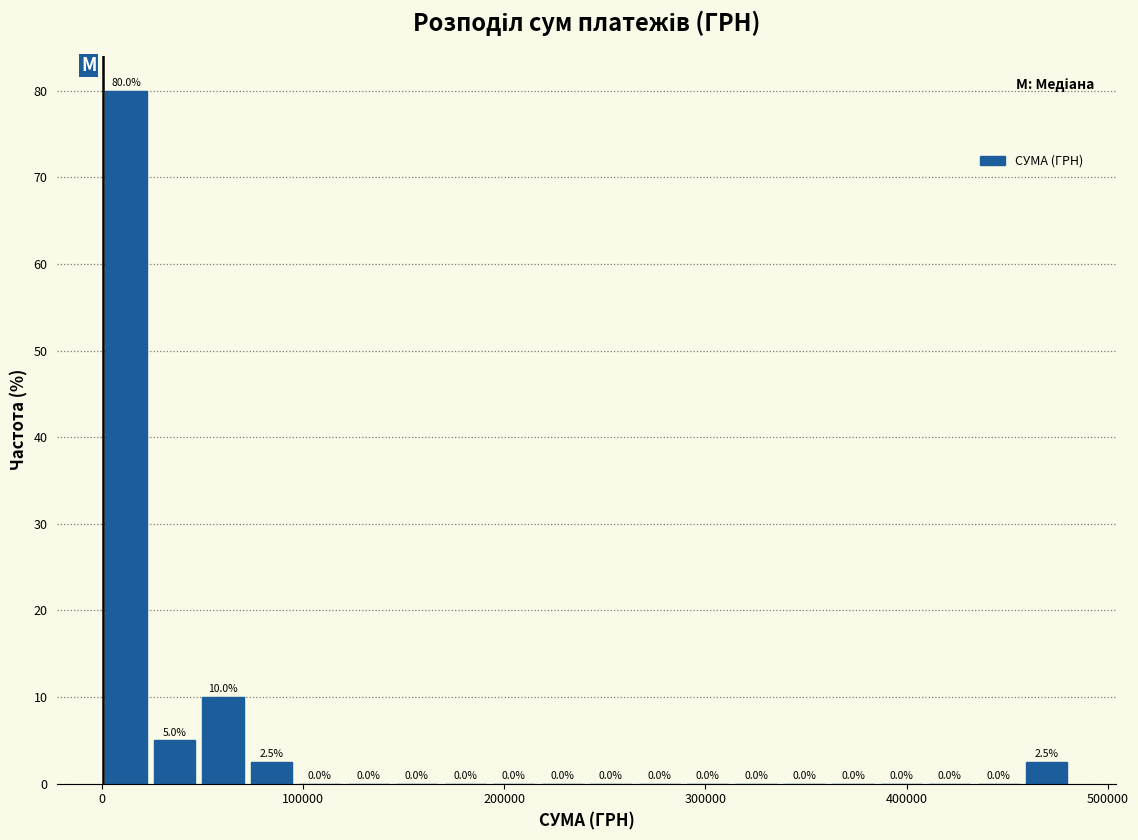

Around what value on the x-axis is the tallest bar? Give the approximate position of its centre, as read against the axis.

10000